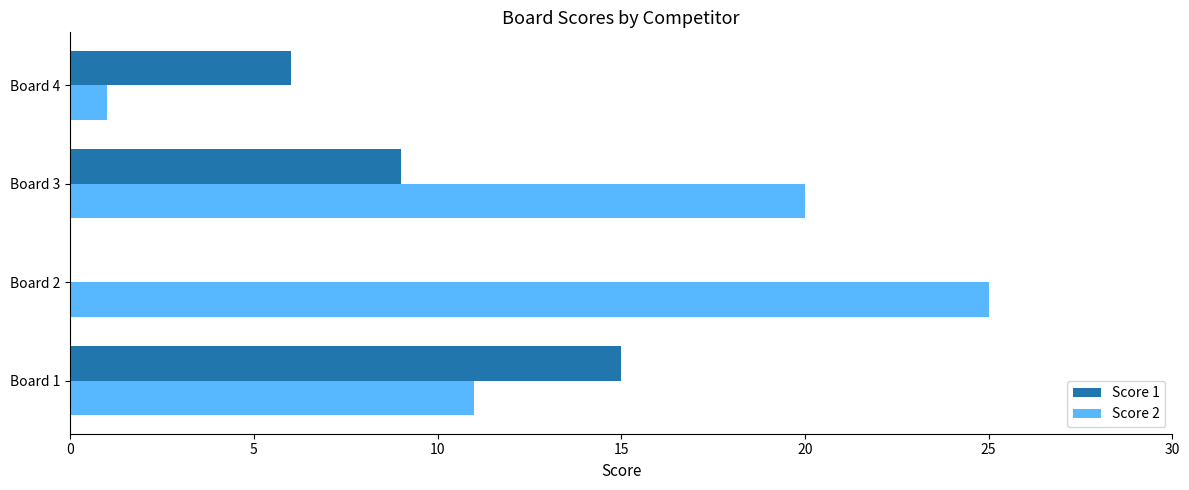

What is the sum of all Score 2 values?

57